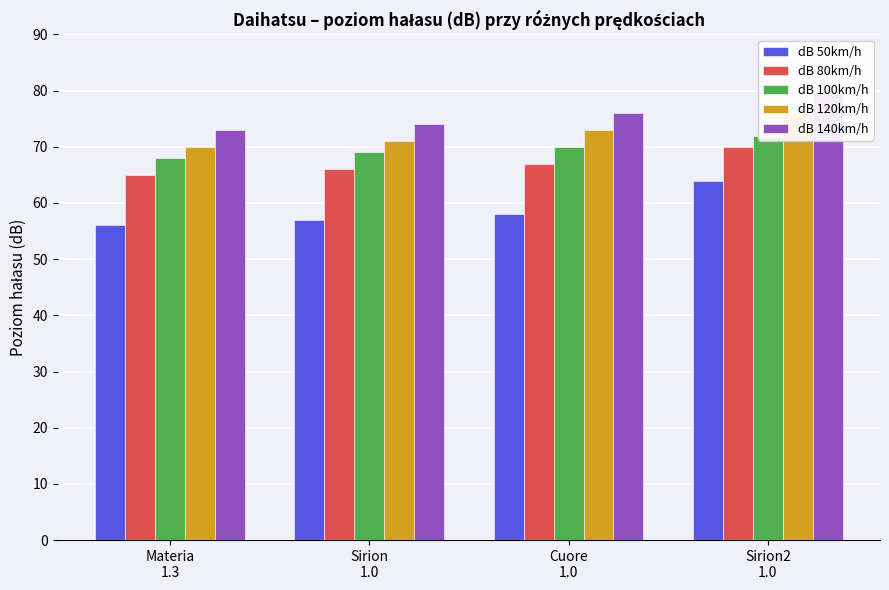

Which category has the lowest value in the dB 50km/h series?

Materia
1.3